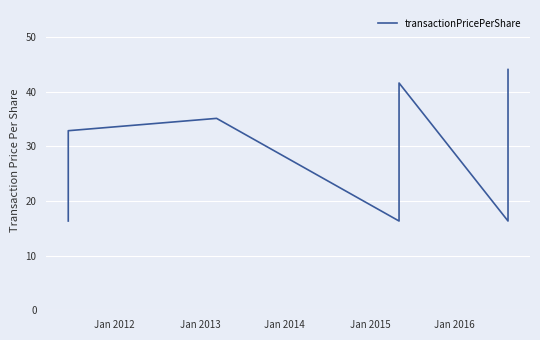

What is the difference between the maximum and minimum values?

27.8